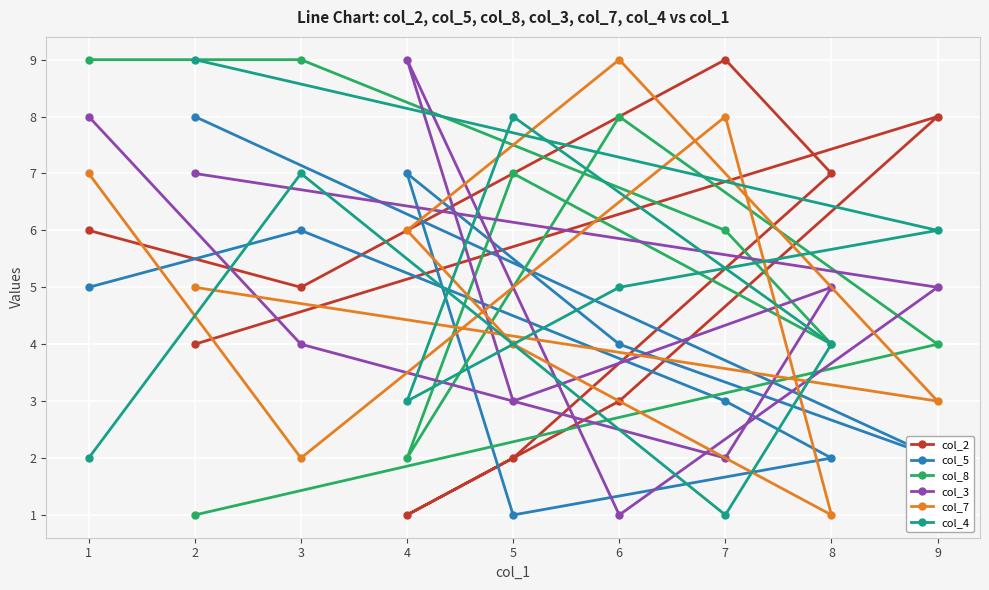

What is the maximum value shown in the chart?

9